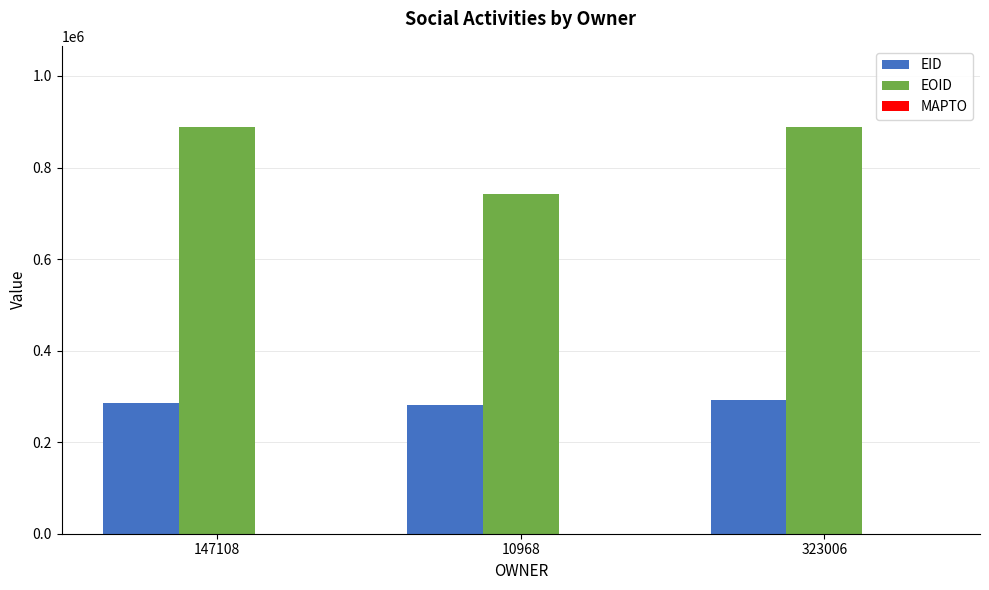

What is the highest value of the EID series?

292099